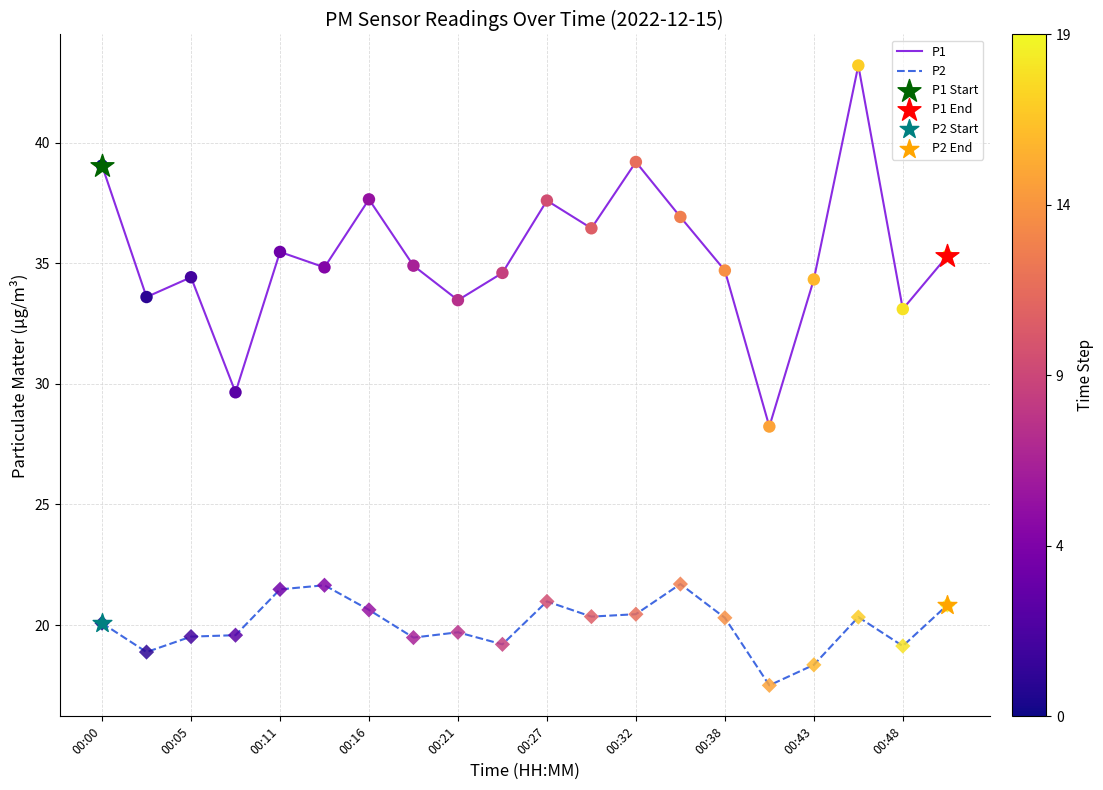

Which series has the largest range (max minus min)?

P1